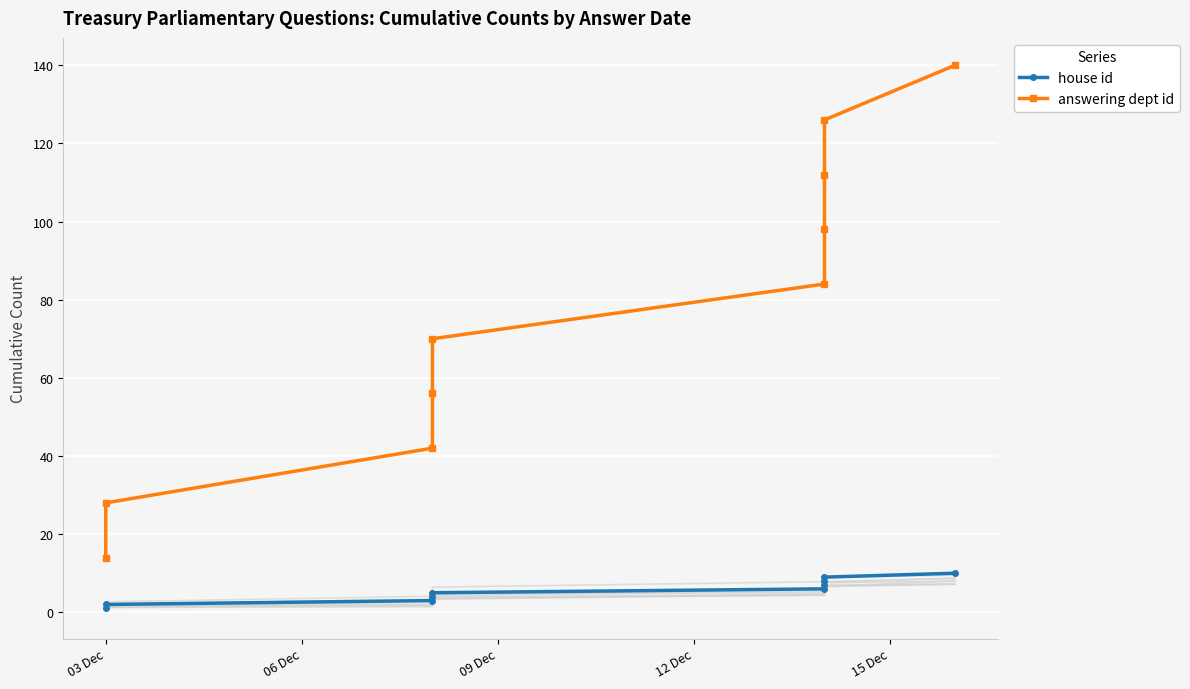

How many categories are shown in the chart?

10